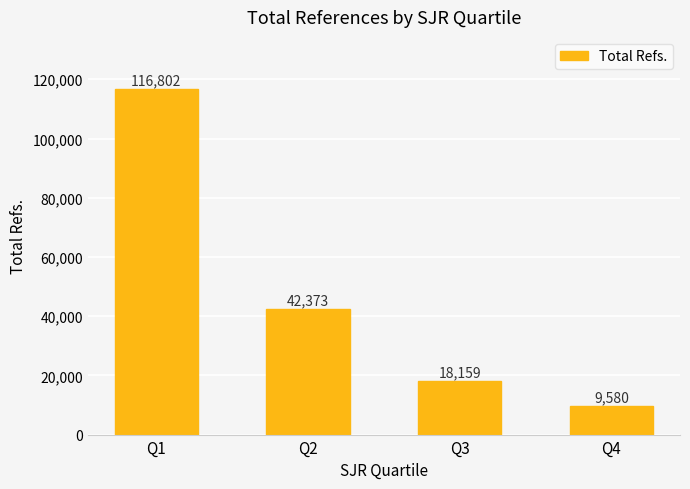

Reading left to right, transcribe all the data shown in this chart.

116802	42373	18159	9580